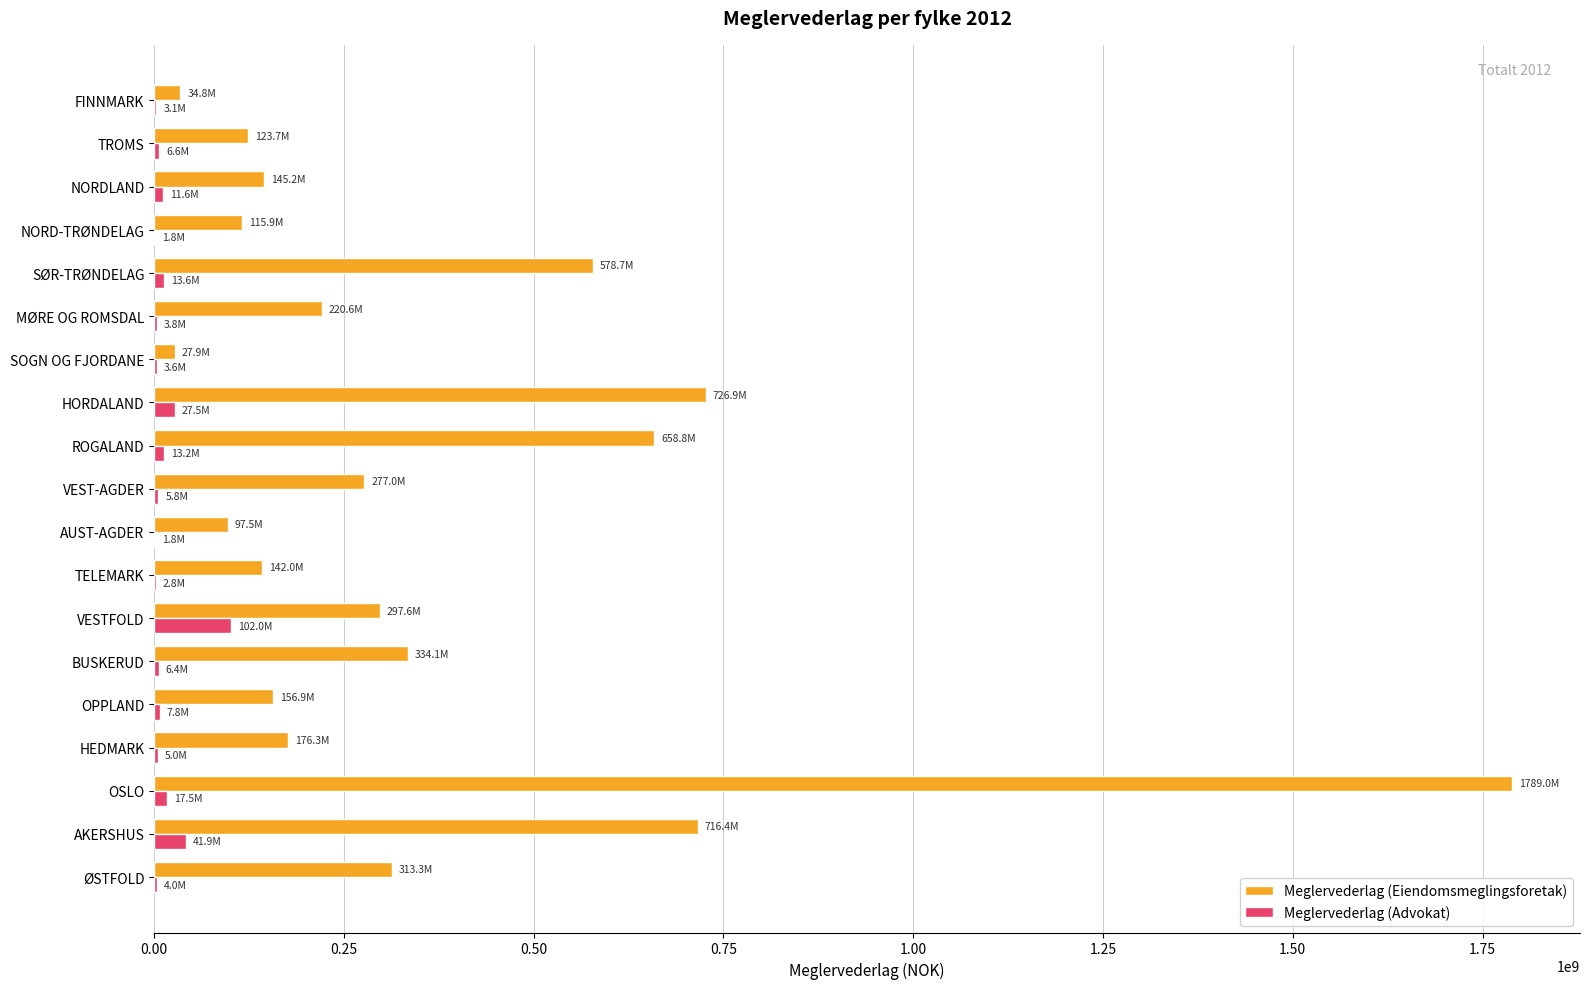

Is it true that Meglervederlag (Eiendomsmeglingsforetak) equals 726884908 at HORDALAND?

True